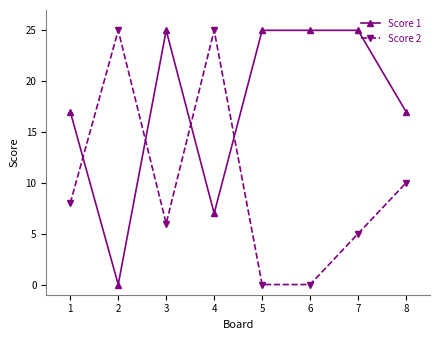

What is the greatest value displayed?

25